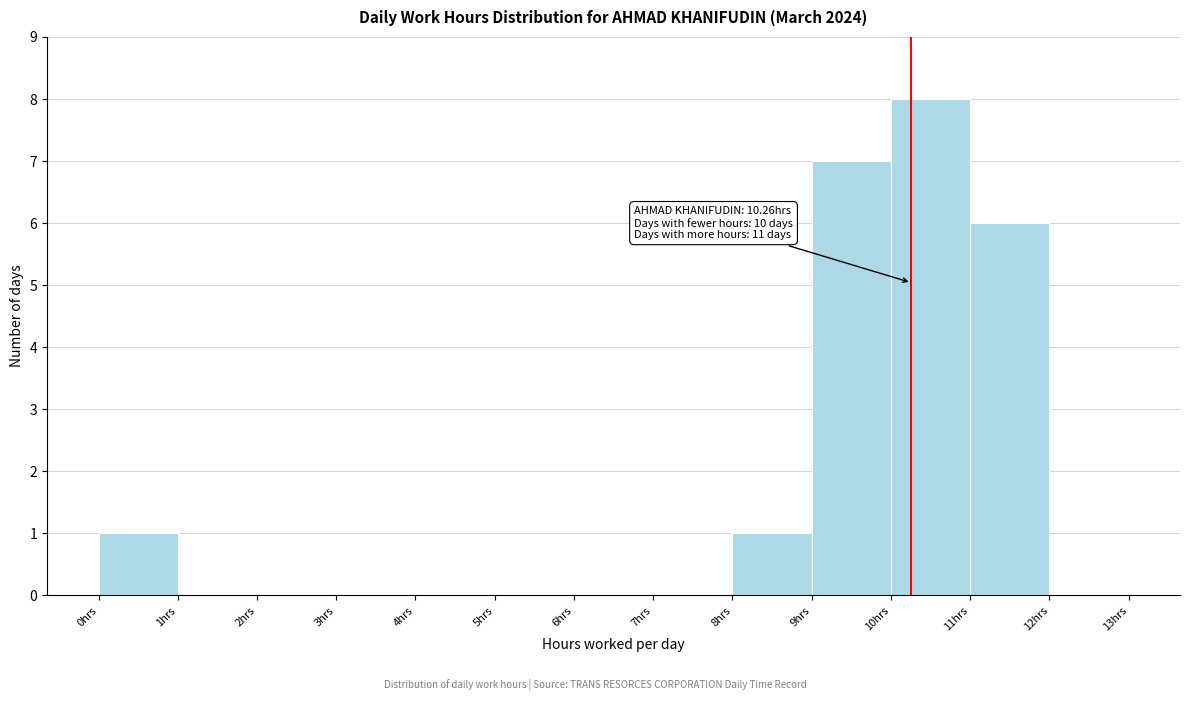

Which range on the x-axis has the tallest bar?

10 to 11